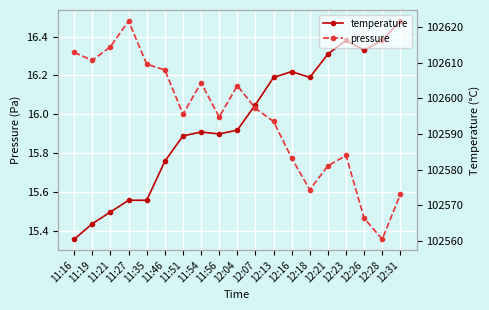

Between 12:23 and 11:51, which is larger?

12:23